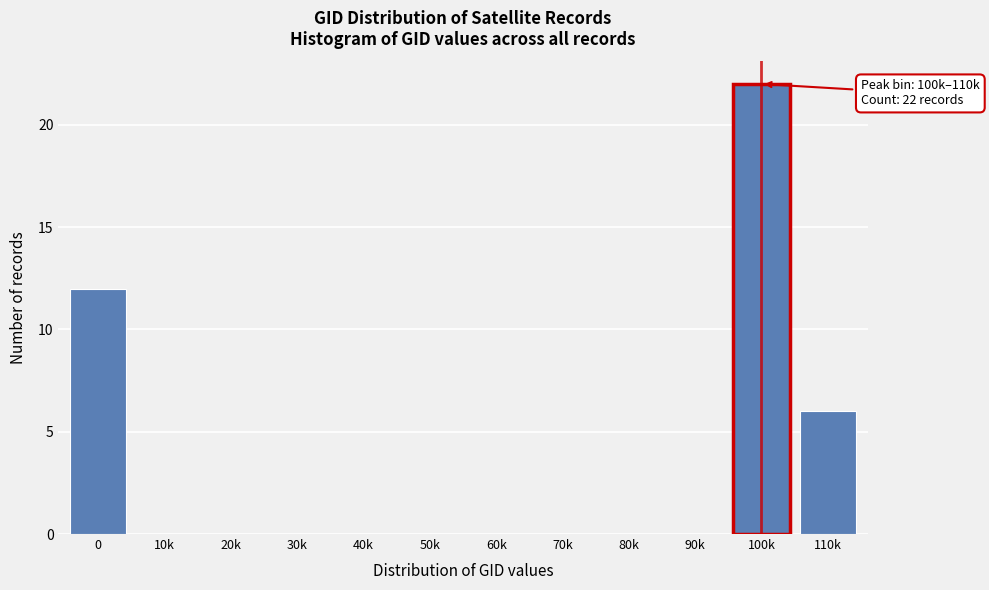

Reading left to right, list all the values displayed in this chart.

0=12	10k=0	20k=0	30k=0	40k=0	50k=0	60k=0	70k=0	80k=0	90k=0	100k=22	110k=6